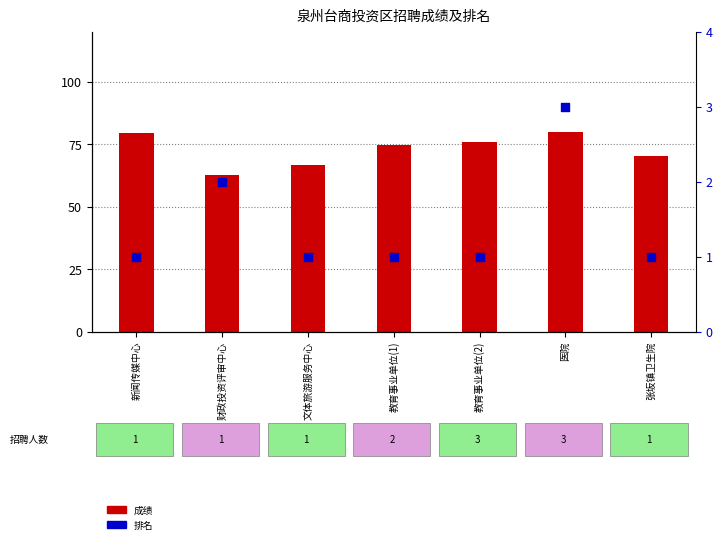

What is the total value across all series at 张坂镇卫生院?

71.4